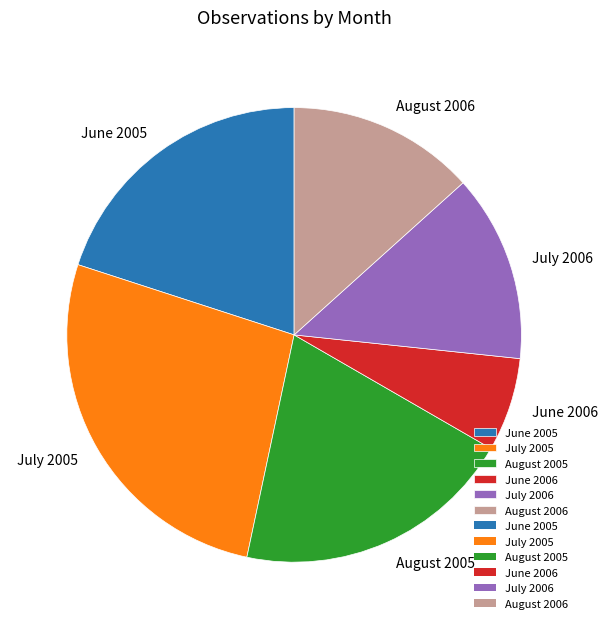

Approximately how many times larger is the value at July 2005 compared to June 2005?

1.3